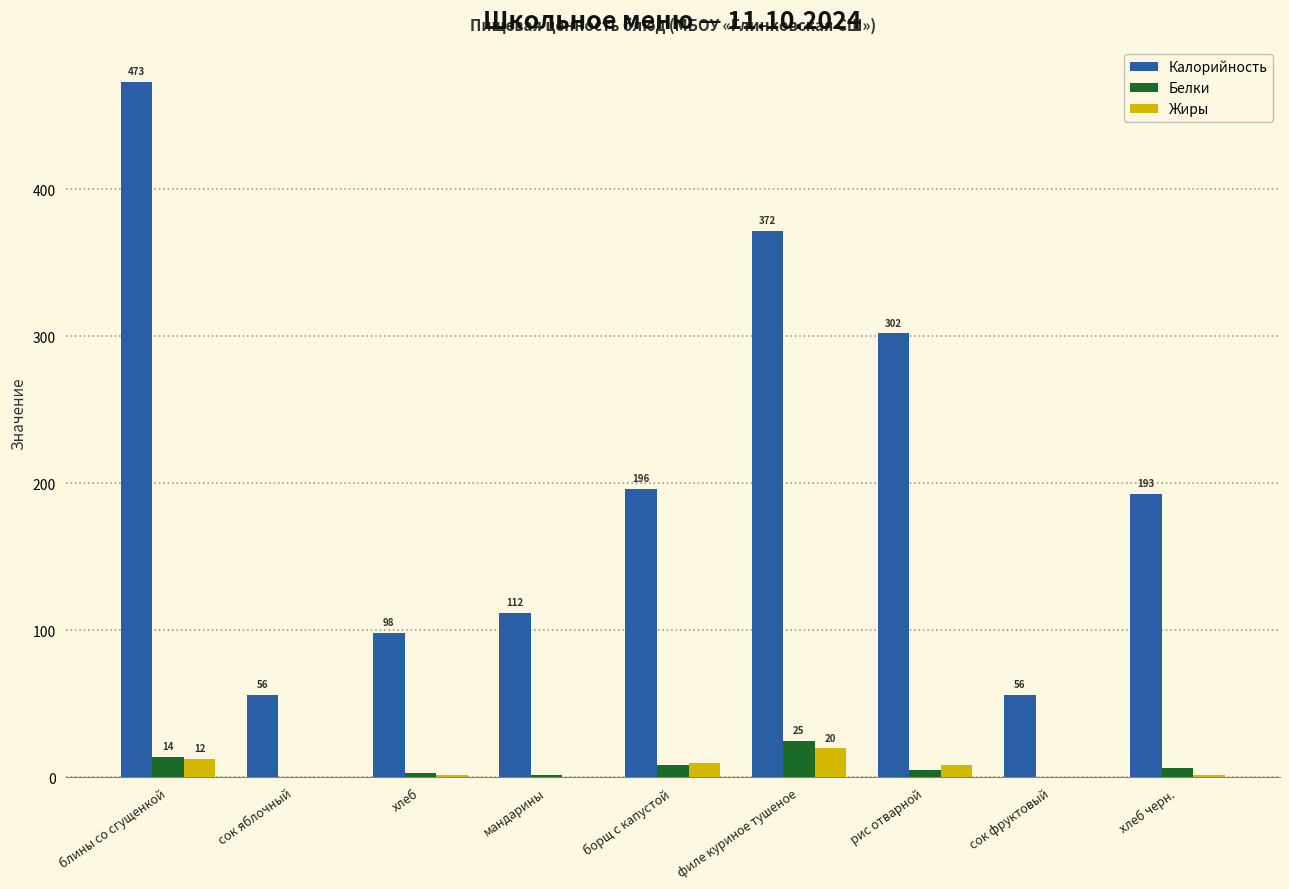

At which category does the chart reach its peak across all series?

блины со сгущенкой